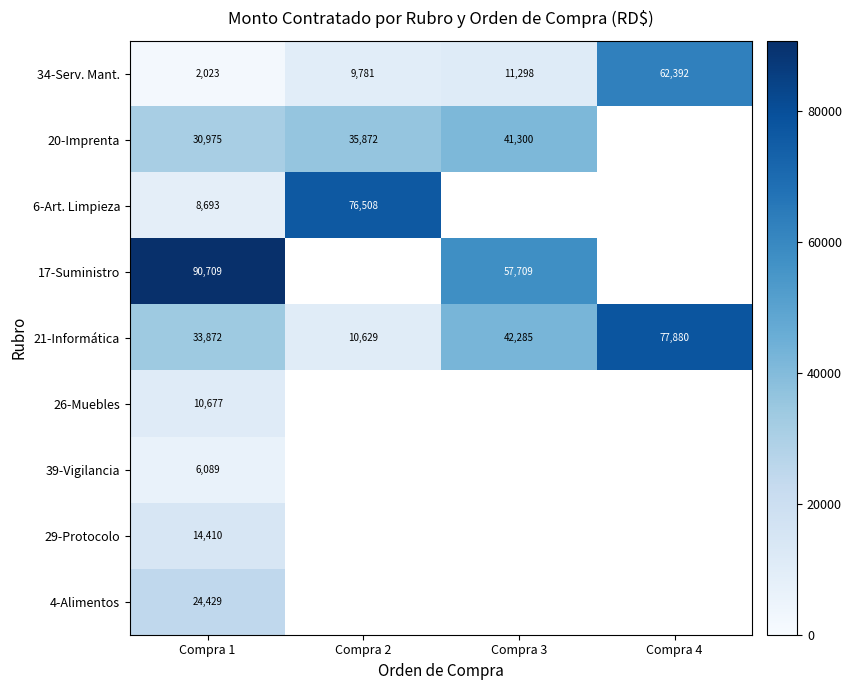

How many data points in 34-Serv. Mant. are above 11298?

1